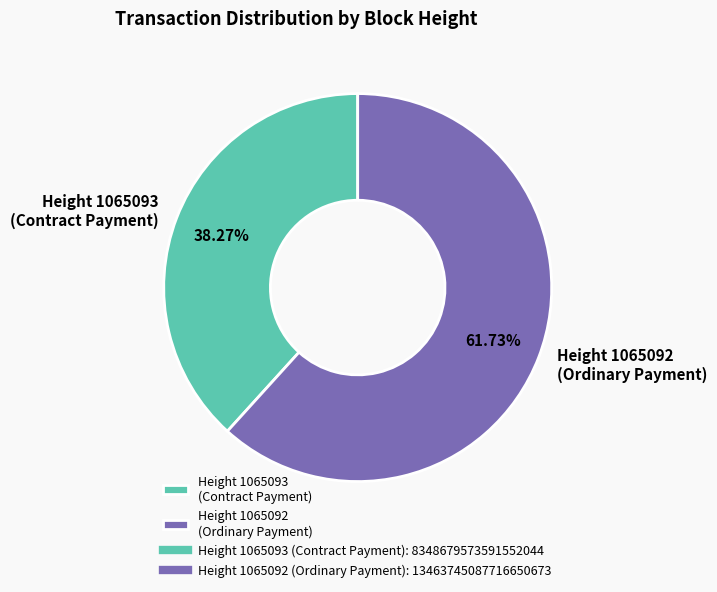

Does Height 1065092 (Ordinary Payment) represent more than half of the total?

Yes